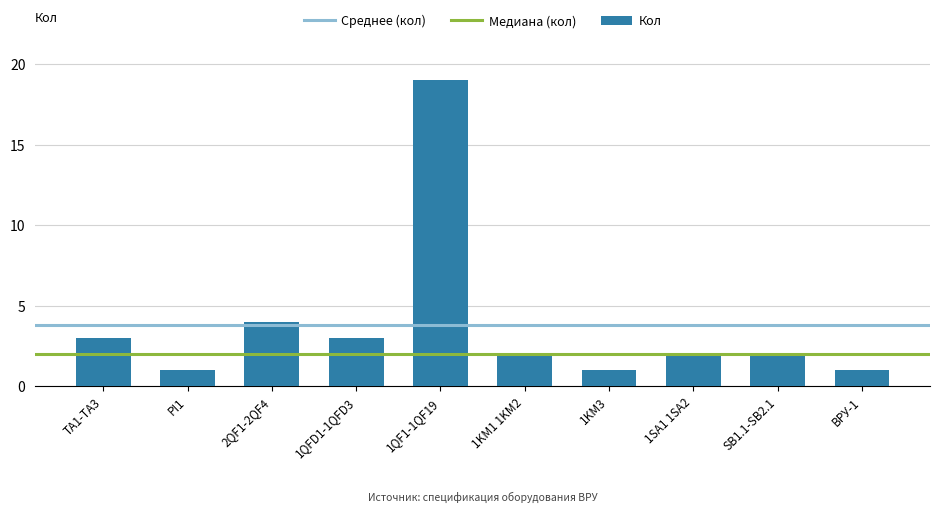

What is the ratio of the value at 1QFD1-1QFD3 to the value at SB1.1-SB2.1?

1.5